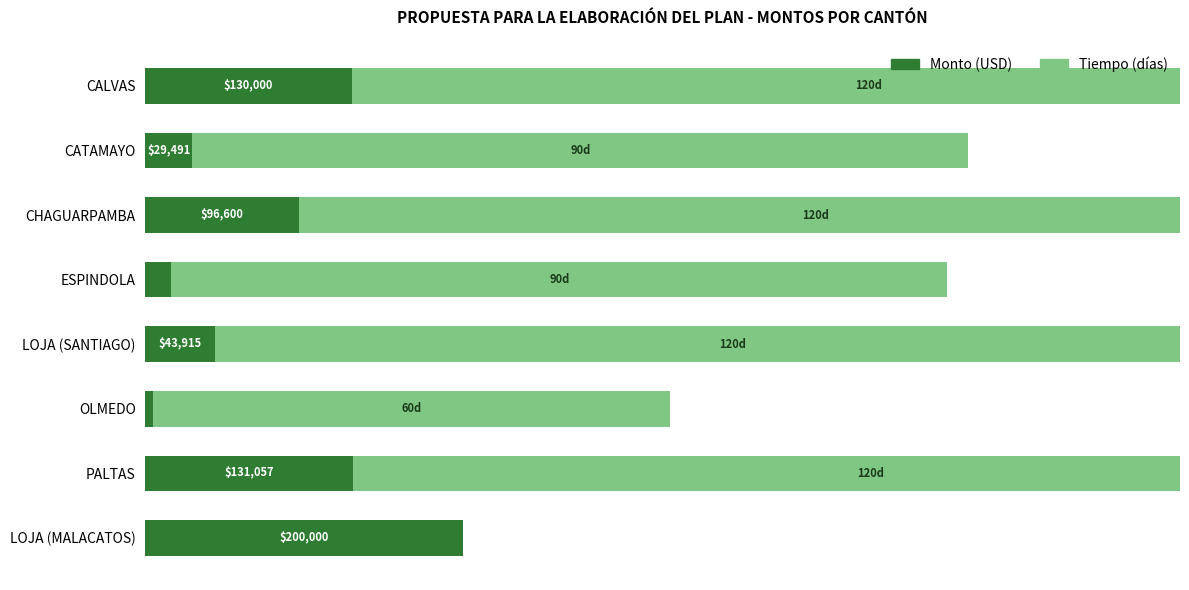

Which category has the highest value in the Monto (USD) series?

LOJA (MALACATOS)